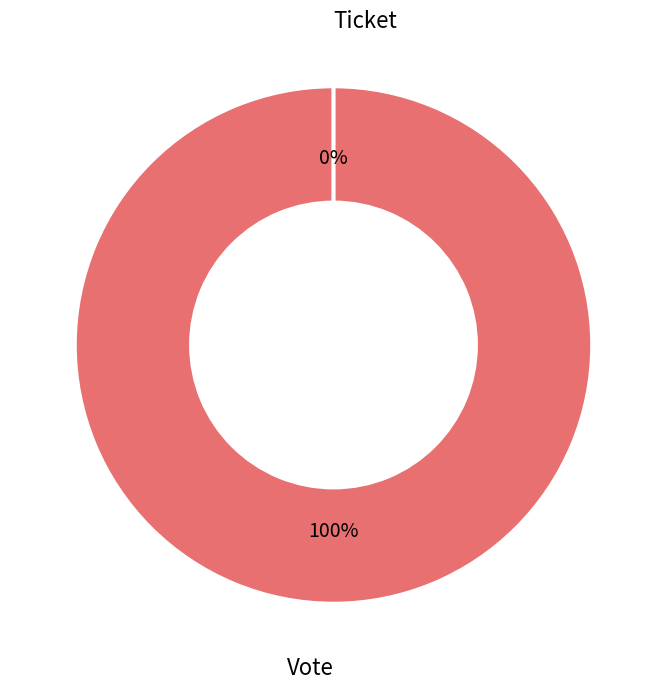

Is there any slice that represents more than half of the pie?

Yes